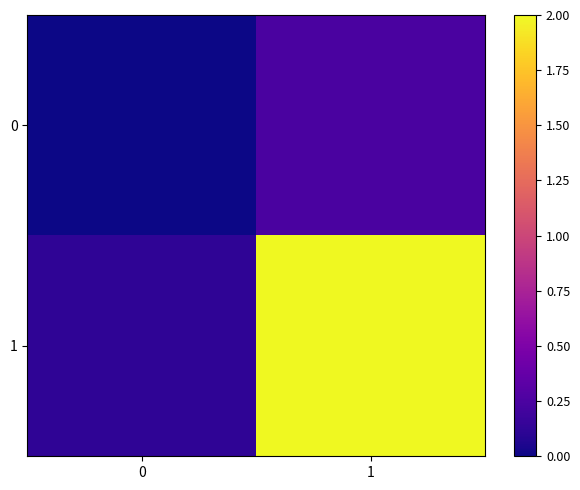

What is the greatest value displayed?

2.0